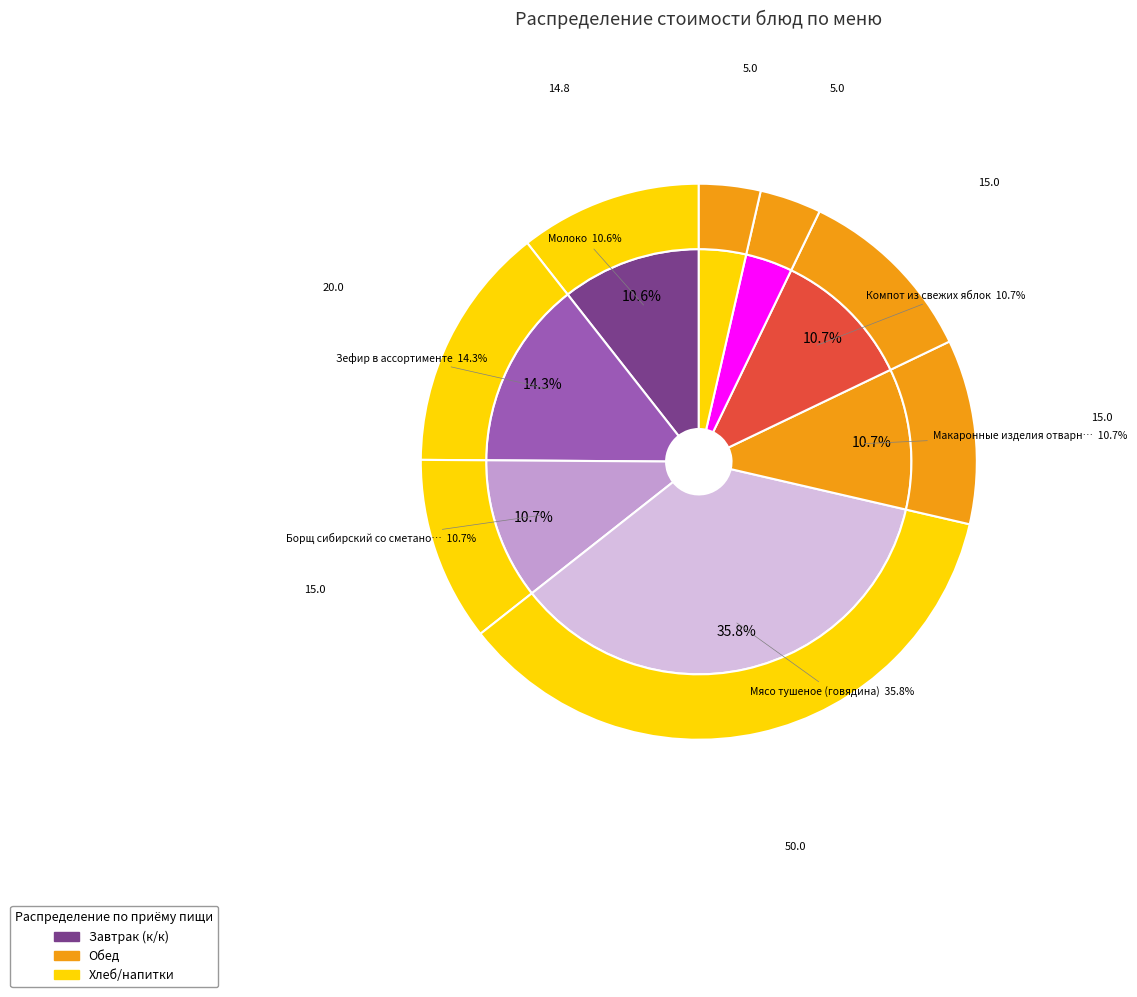

To the nearest percent, what is the combined percentage of Макаронные изделия отварные с маслом and Зефир в ассортименте?

25%